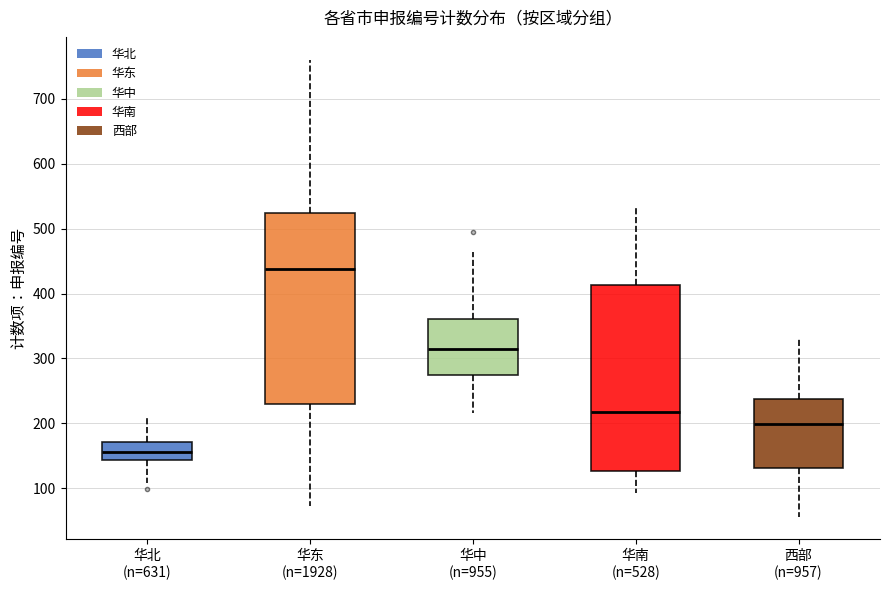

Where does the median line of the box for 华东 (n=1928) sit on the y-axis? The values are not printed on the chart, so give them approximately, as read against the axis.

440